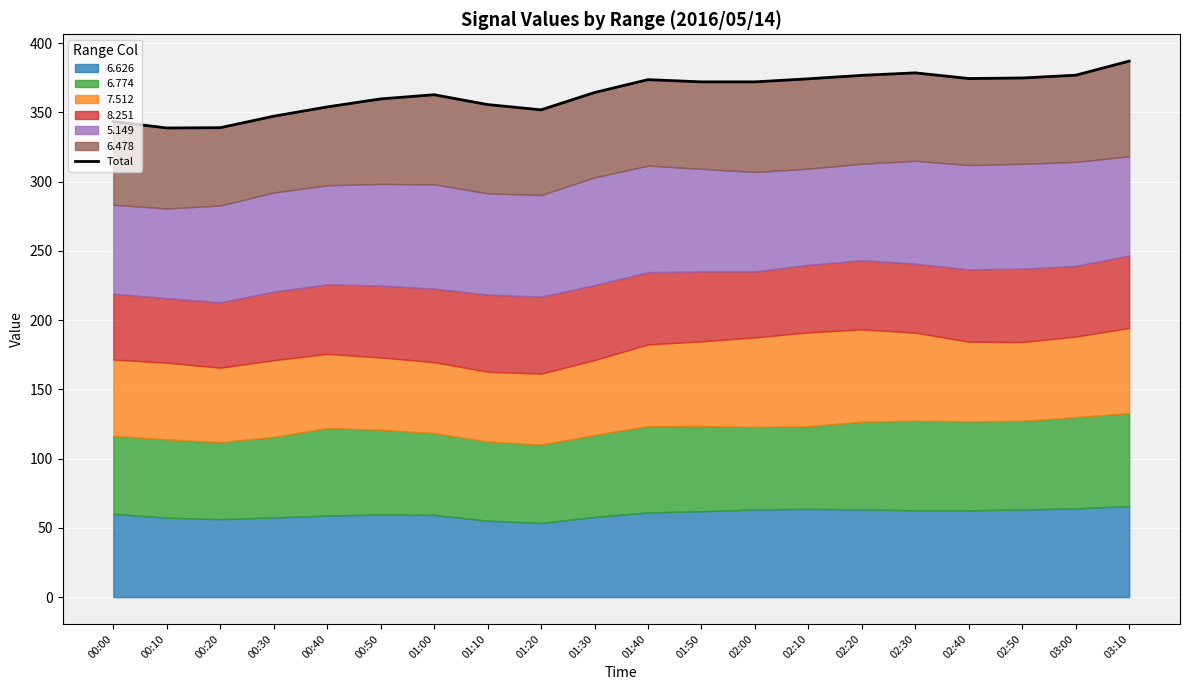

How many data points are less than 372?

10